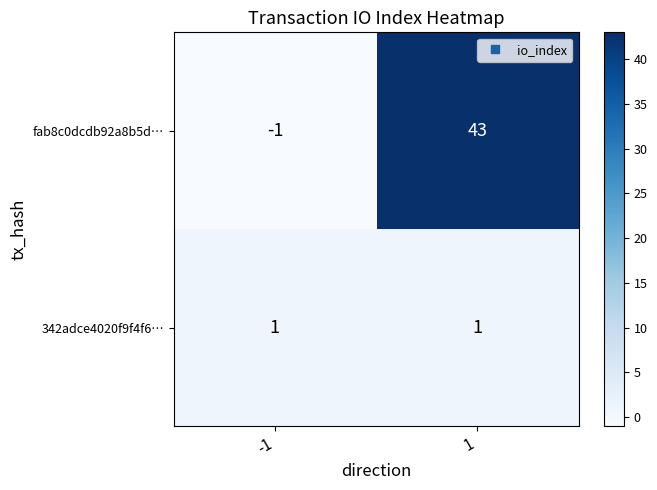

Which series has the widest spread of values?

fab8c0dcdb92a8b5d…